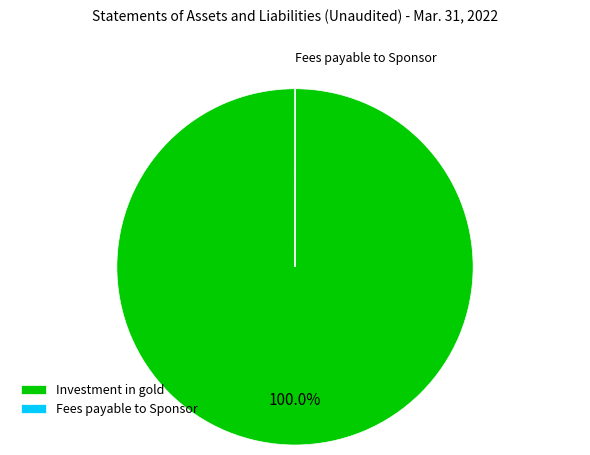

Which slice is the largest?

Investment in gold